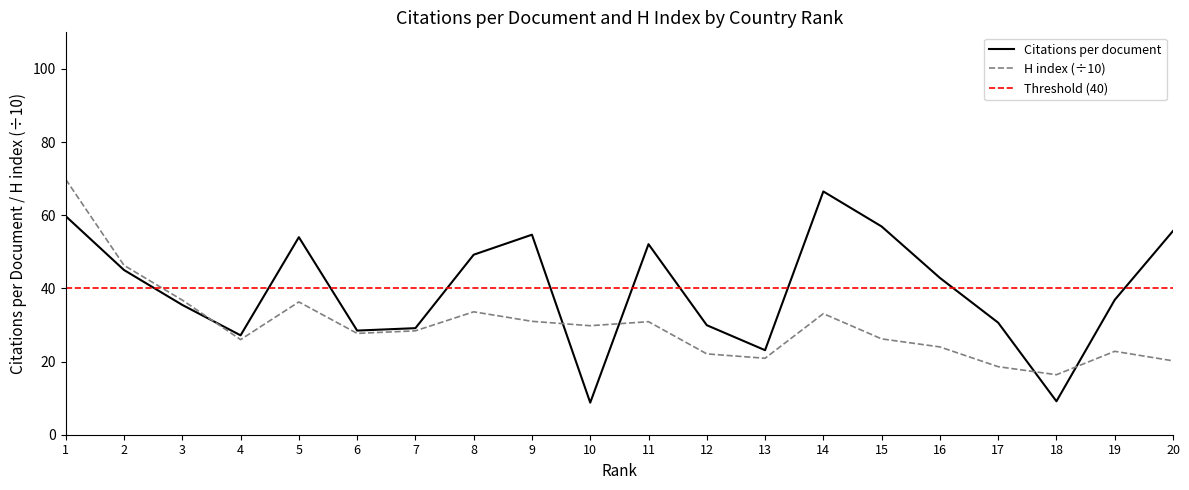

Count the number of data series in this chart.

2